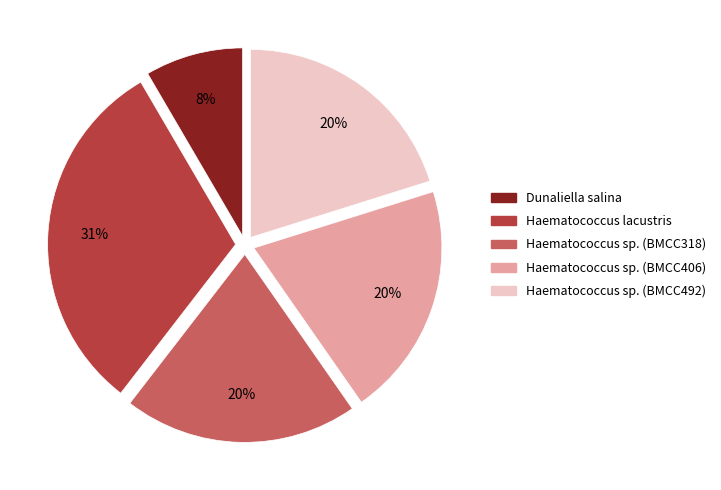

To the nearest percent, what is the combined percentage of Haematococcus sp. (BMCC492) and Haematococcus sp. (BMCC318)?

40%